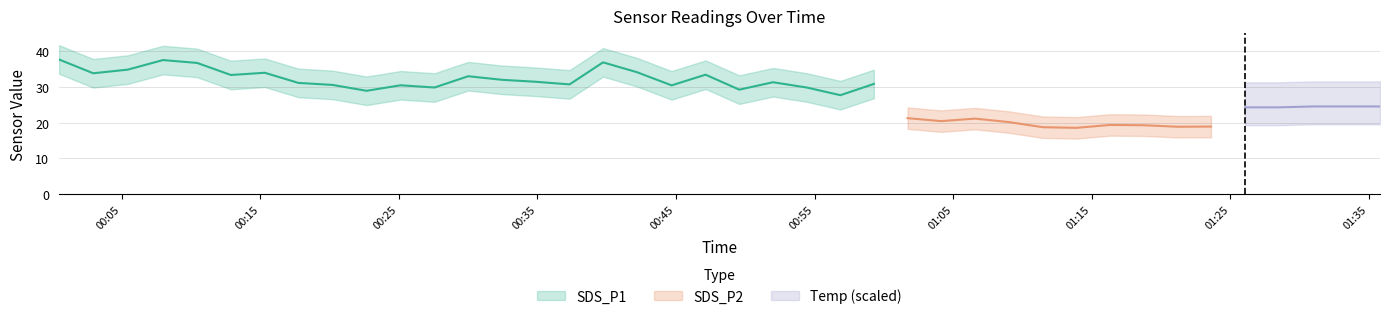

What is the value of the SDS_P1 point at the 23rd from the left?

29.8